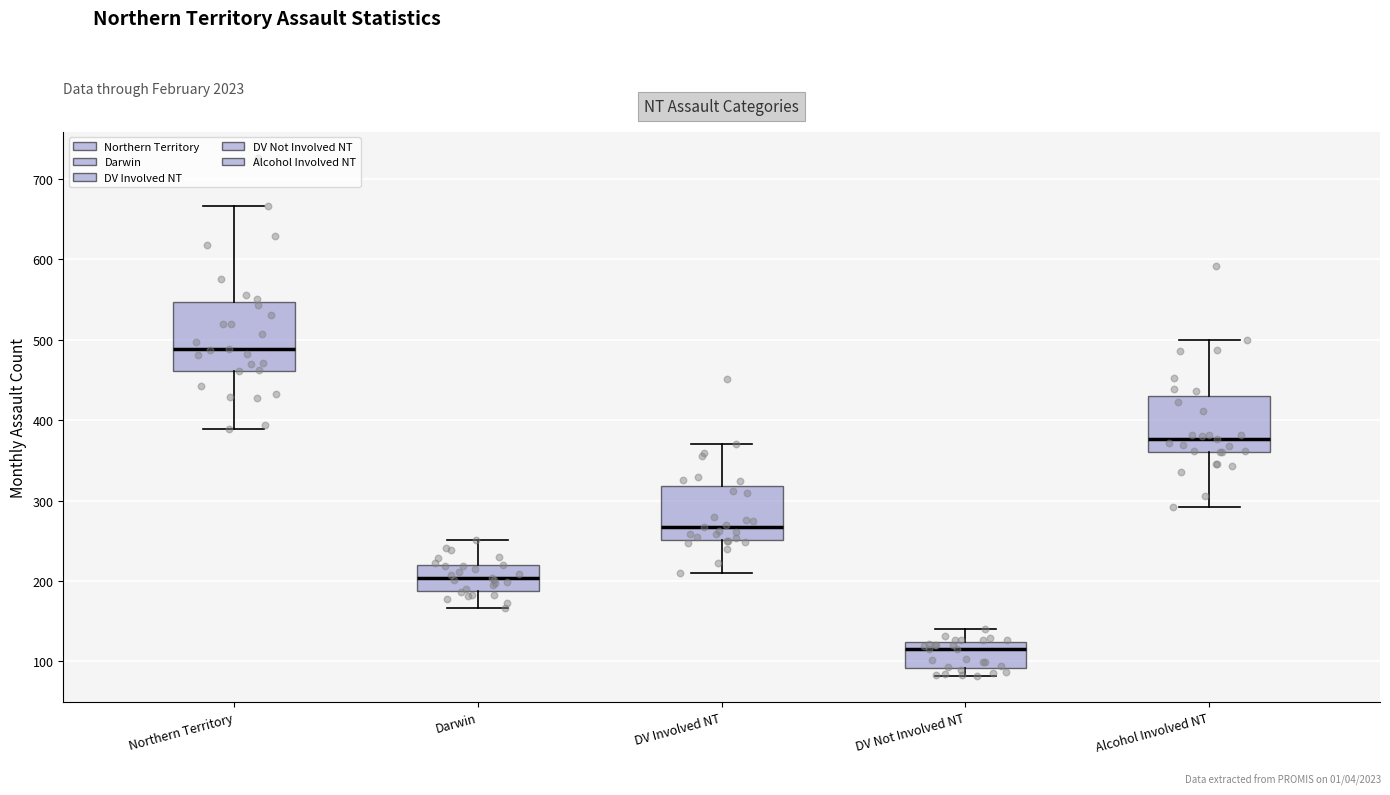

Reading left to right, read every box against the y-axis: the position of its median line, the range the box covers, and the ends of its whiskers. The values are not printed on the chart, so give them approximately, as read against the axis.

Northern Territory: median 490, box 460 to 550, whiskers 390 to 670
Darwin: median 200, box 190 to 220, whiskers 170 to 250
DV Involved NT: median 270, box 250 to 320, whiskers 210 to 370
DV Not Involved NT: median 120 (just below the box's upper edge), box 90 to 120, whiskers 80 to 140
Alcohol Involved NT: median 380, box 360 to 430, whiskers 290 to 500